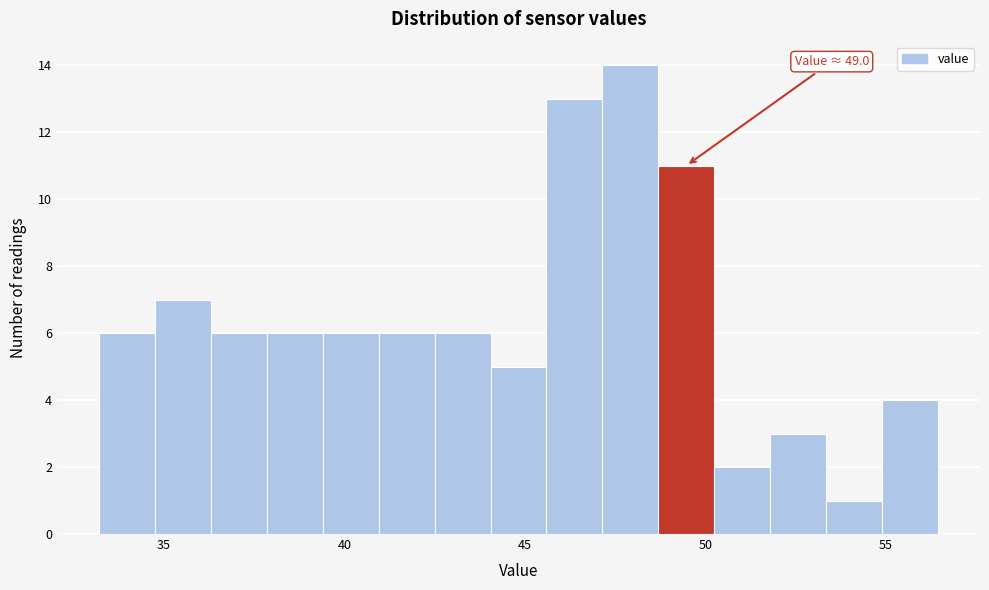

Around what value on the x-axis is the tallest bar? Give the approximate position of its centre, as read against the axis.

48.0